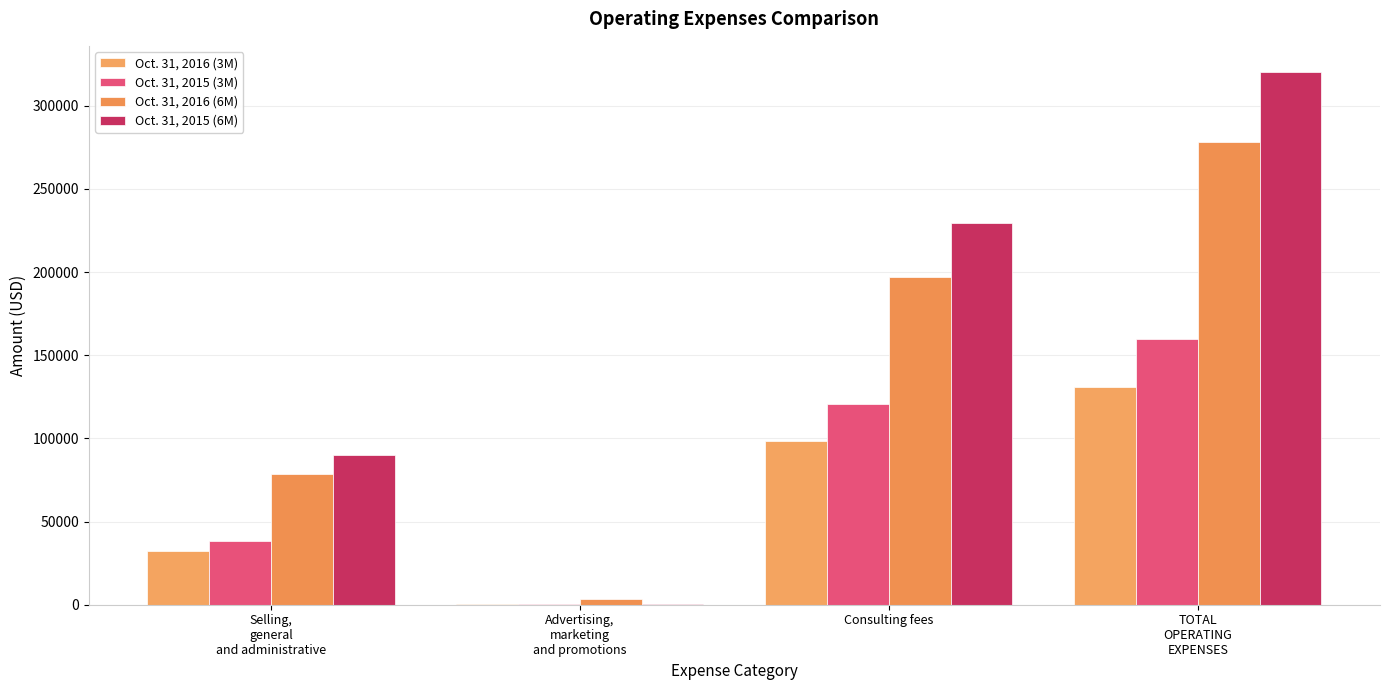

Which category has the highest value in the Oct. 31, 2016 (6M) series?

TOTAL
OPERATING
EXPENSES